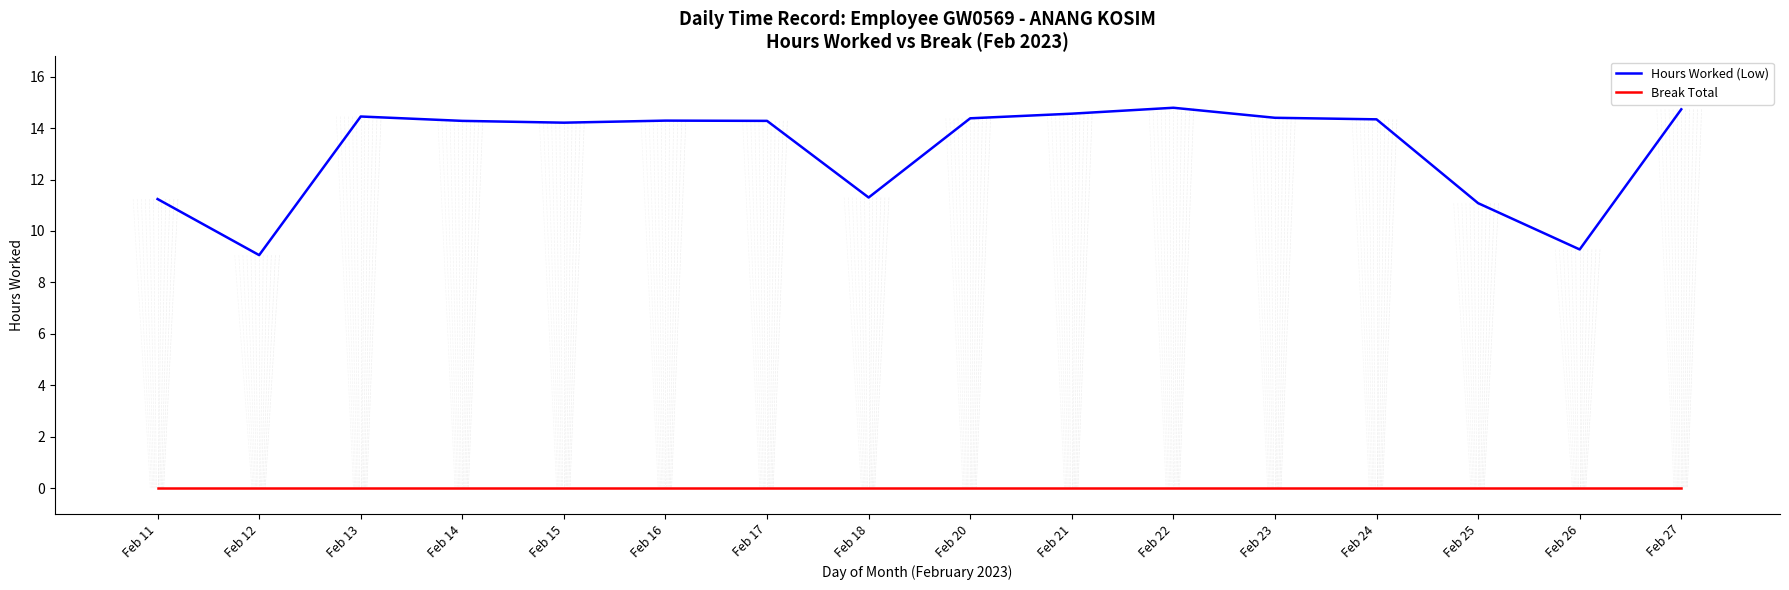

In Hours Worked (Low), how many points are lower than both neighbors (excluding endpoints)?

4